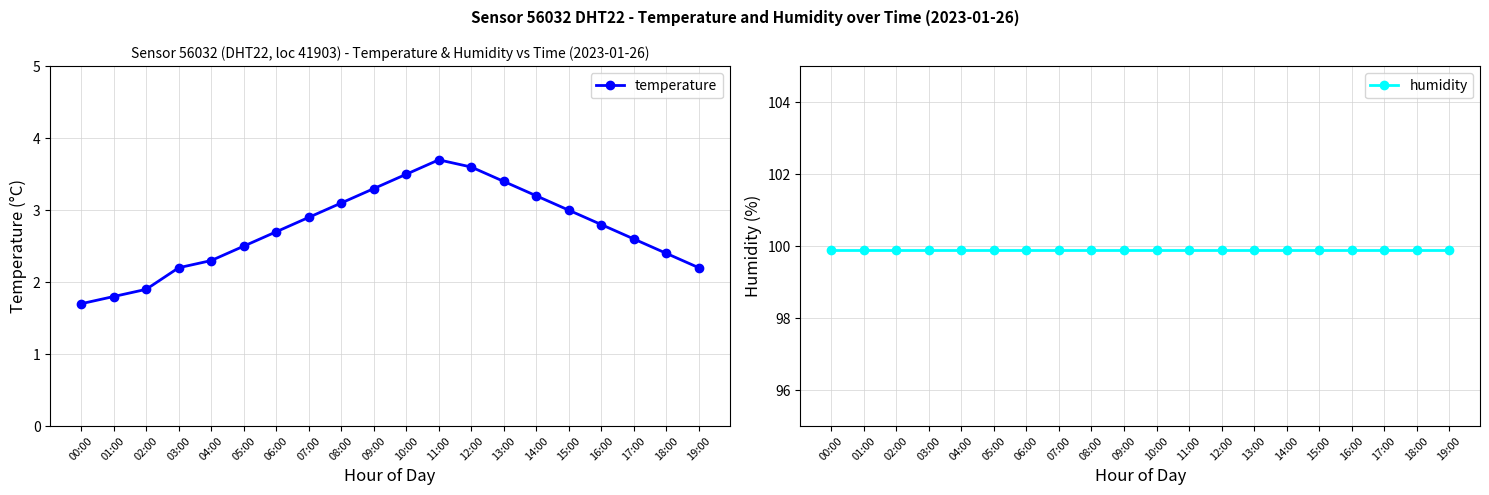

Where is temperature nearest to the value 2?

02:00